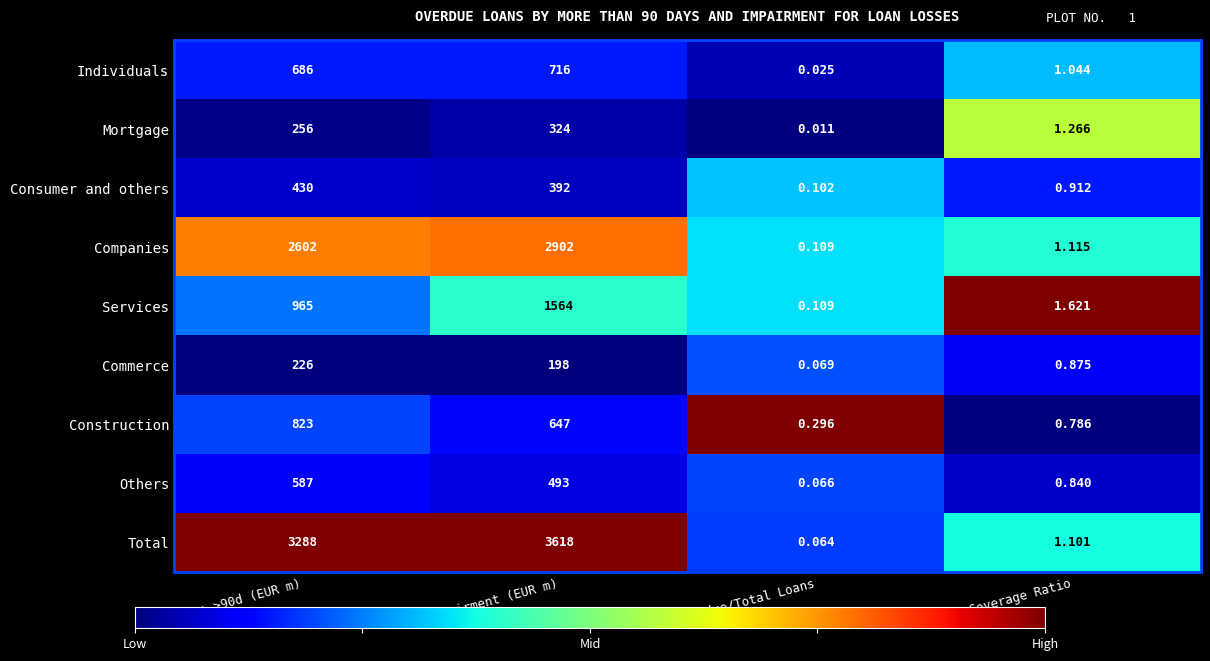

Which label corresponds to the smallest value in the chart?

Overdue/Total Loans